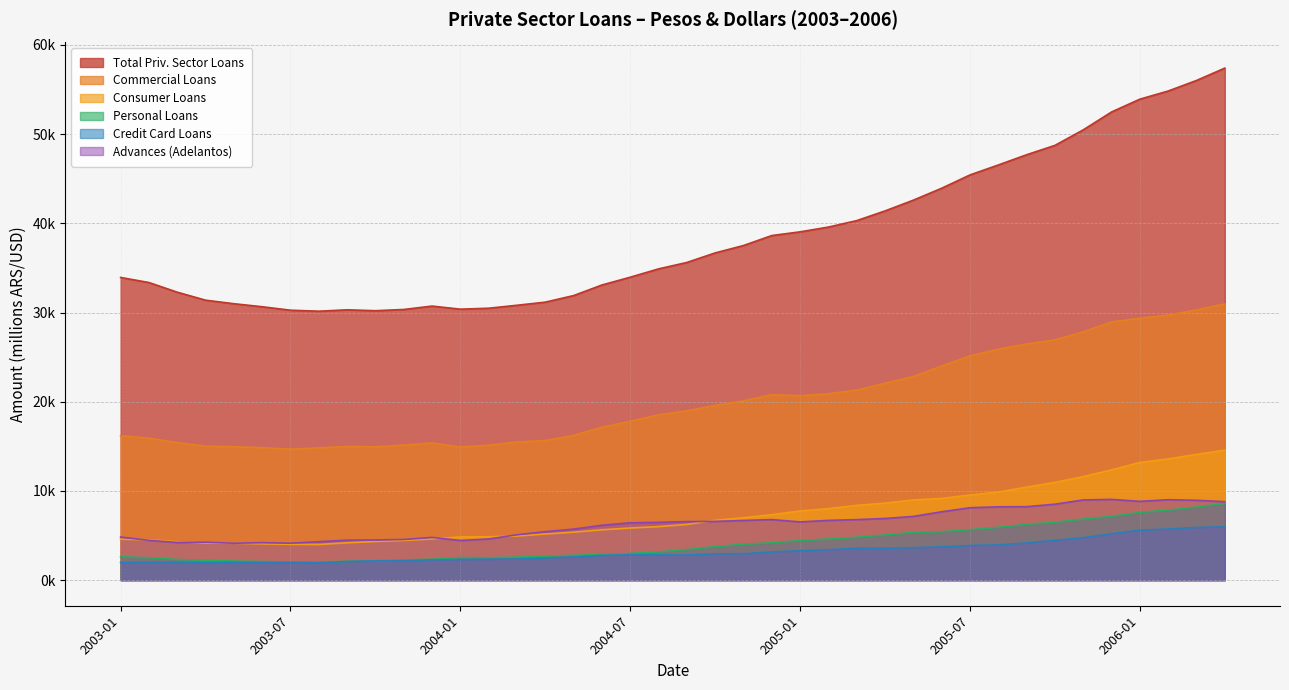

Rank the categories by detalle_prestamos_sect_priv_pesos_dolares_consumo_personales value from highest to lowest.

2006-04, 2006-01, 2005-07, 2005-01, 2004-07, 2003-01, 2004-01, 2003-07